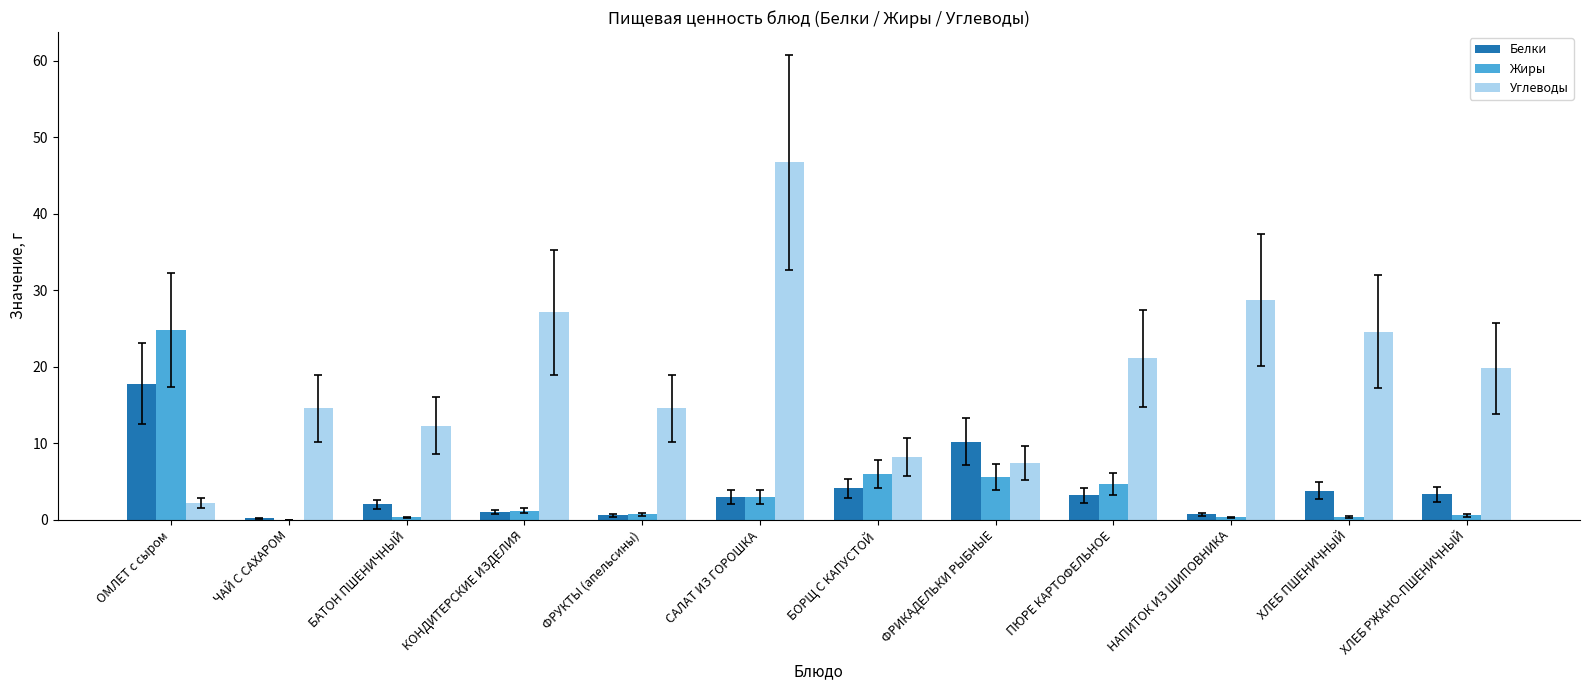

What is the total value across all series at ХЛЕБ ПШЕНИЧНЫЙ?

28.8